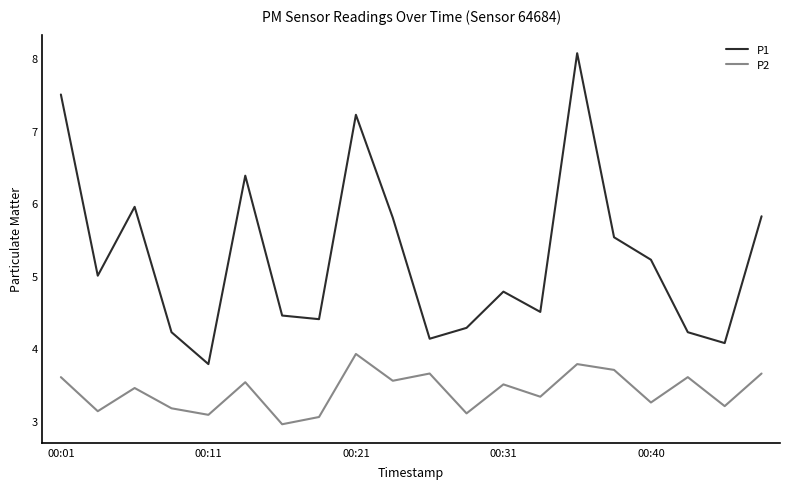

True or false: P2 and P1 cross at least once.

False